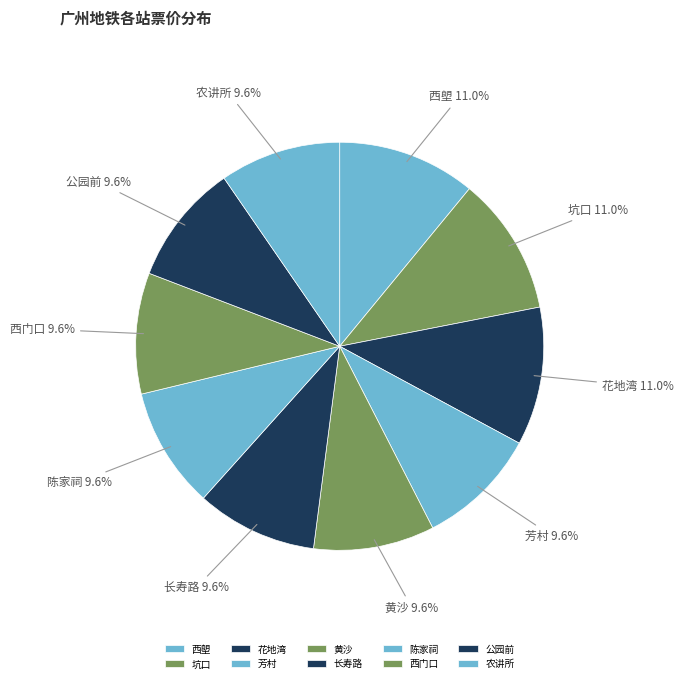

Approximately how many times larger is the value at 花地湾 compared to 芳村?

1.1